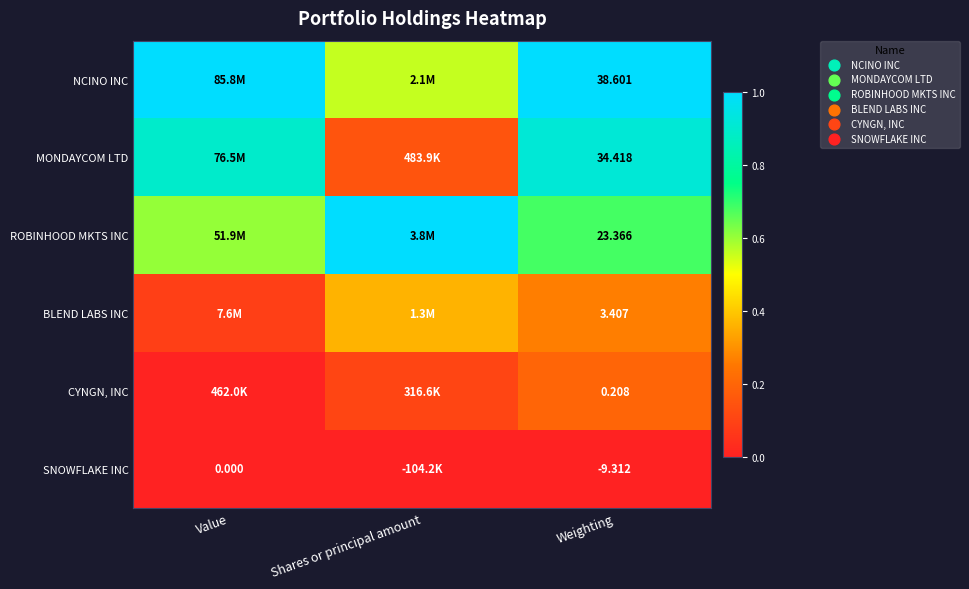

Rank the series at Weighting from highest to lowest value.

NCINO INC, MONDAYCOM LTD, ROBINHOOD MKTS INC, BLEND LABS INC, CYNGN, INC, SNOWFLAKE INC